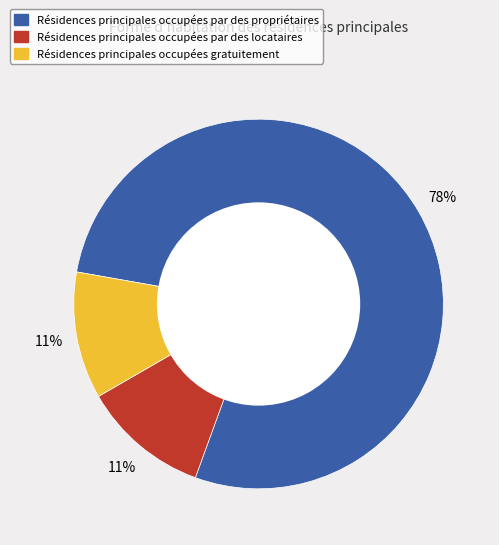

To the nearest percent, what is the average slice percentage?

33%